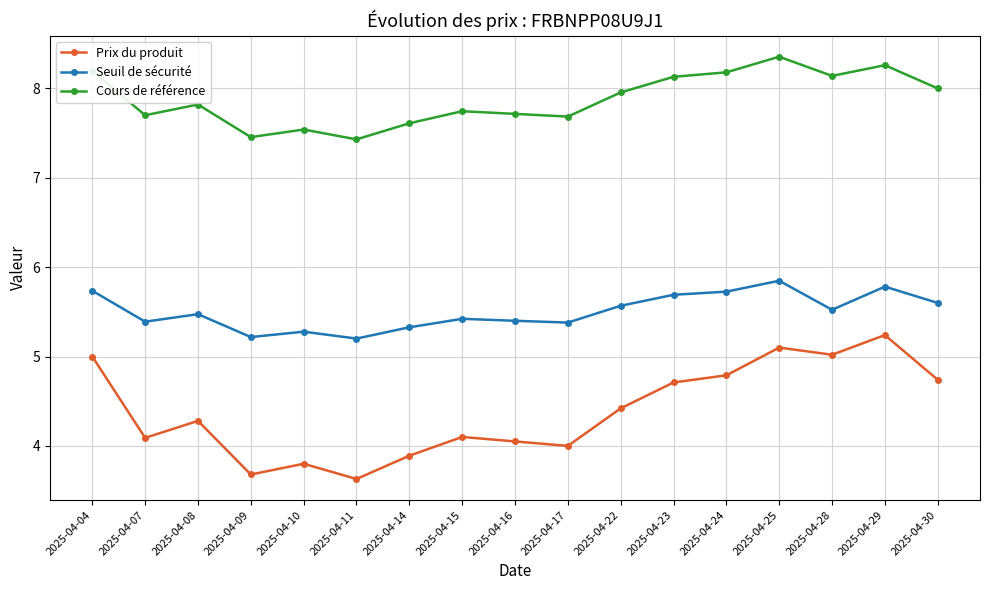

What is the difference between the maximum and minimum values in the Prix du produit series?

1.6